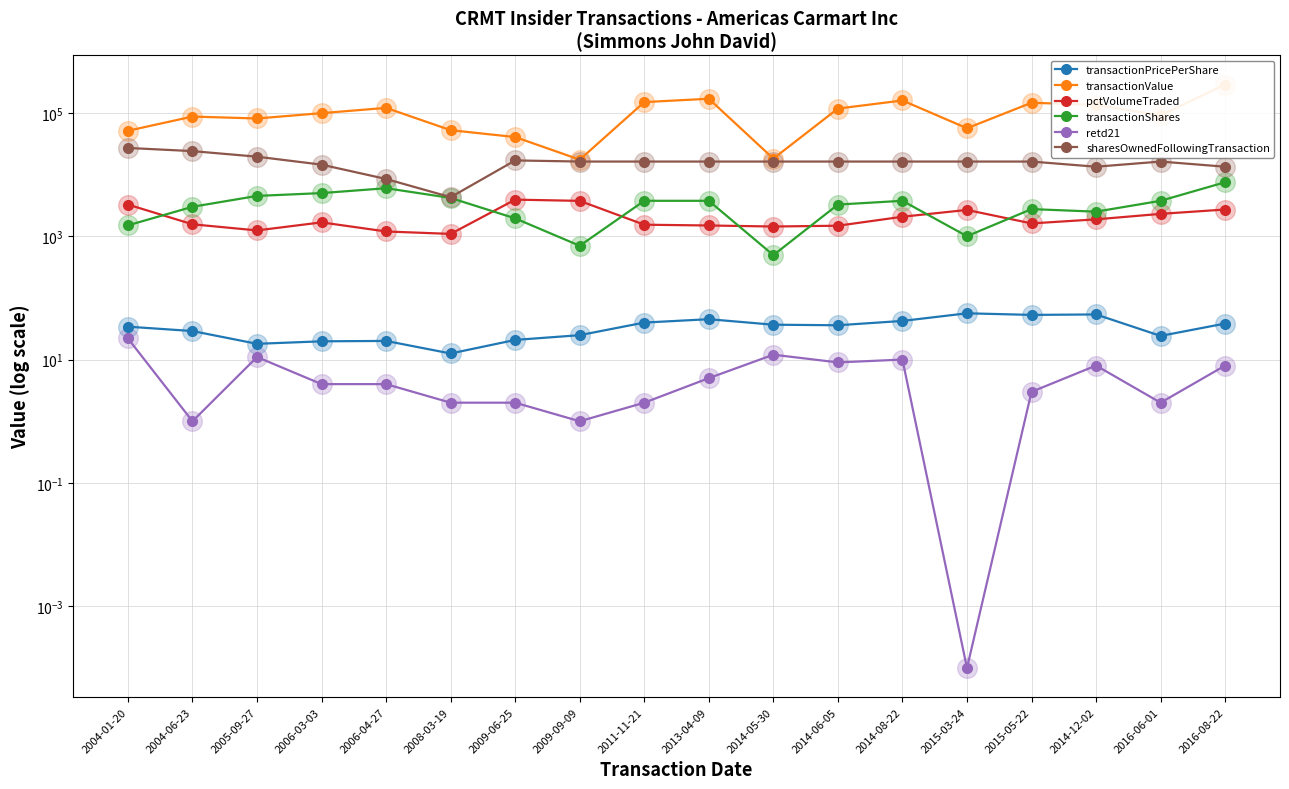

At how many categories does at least one series exceed 192660?

1